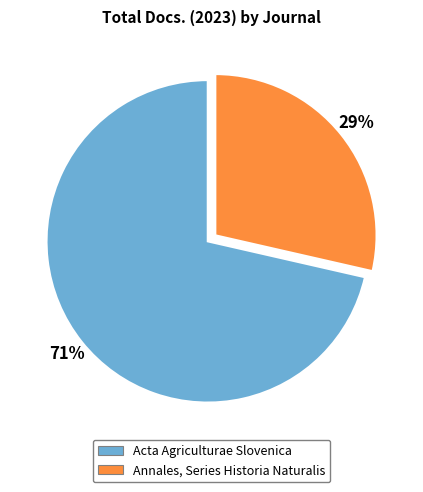

What is the smallest slice in the pie chart?

Annales, Series Historia Naturalis